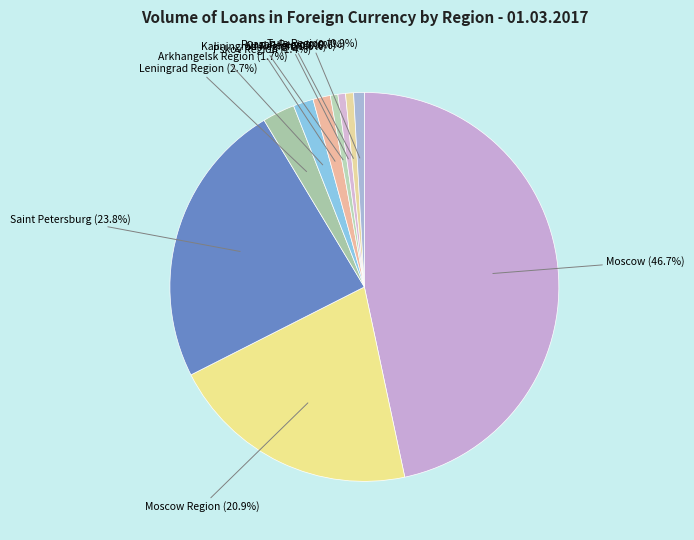

Is Ryazan Region the majority of the pie?

No